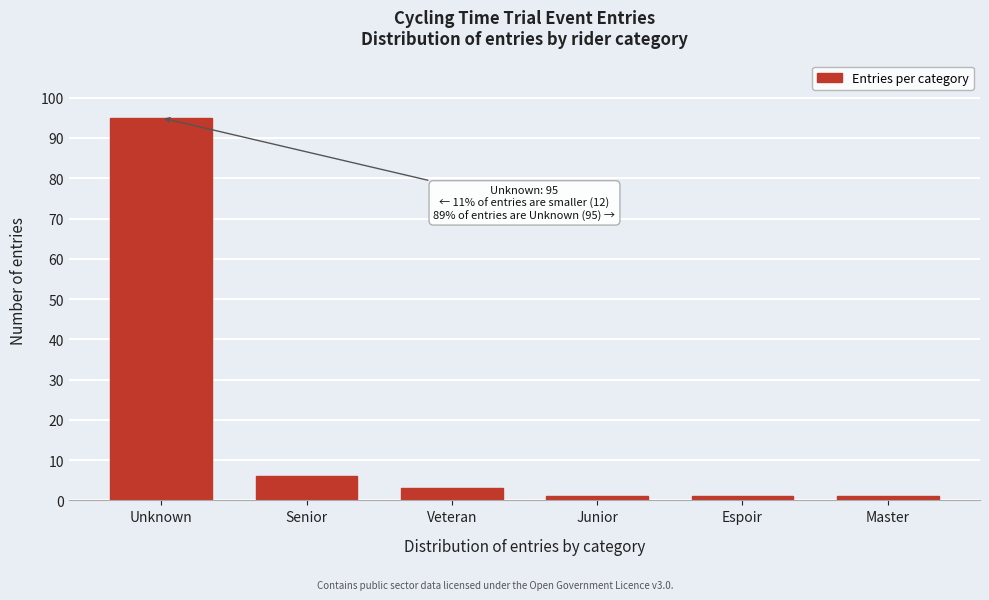

Reading left to right, what are all the values shown in this chart?

95	6	3	1	1	1